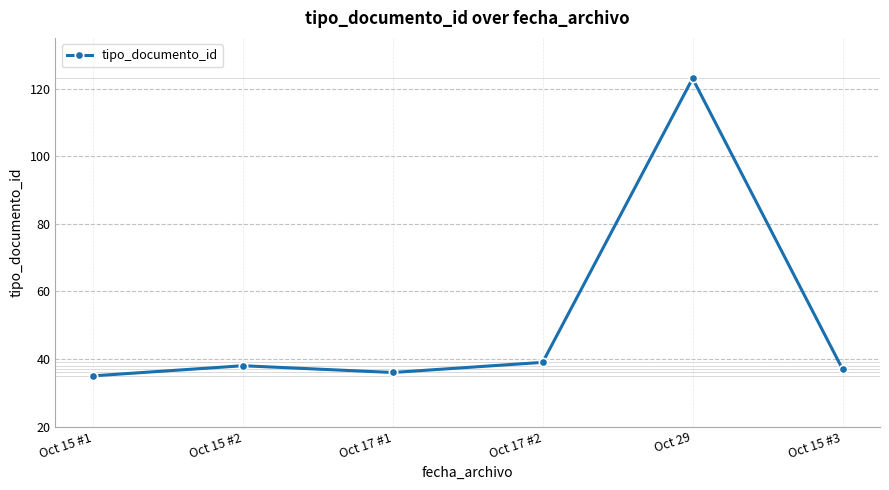

Rank the categories by value from lowest to highest.

Oct 15 #1, Oct 17 #1, Oct 15 #3, Oct 15 #2, Oct 17 #2, Oct 29